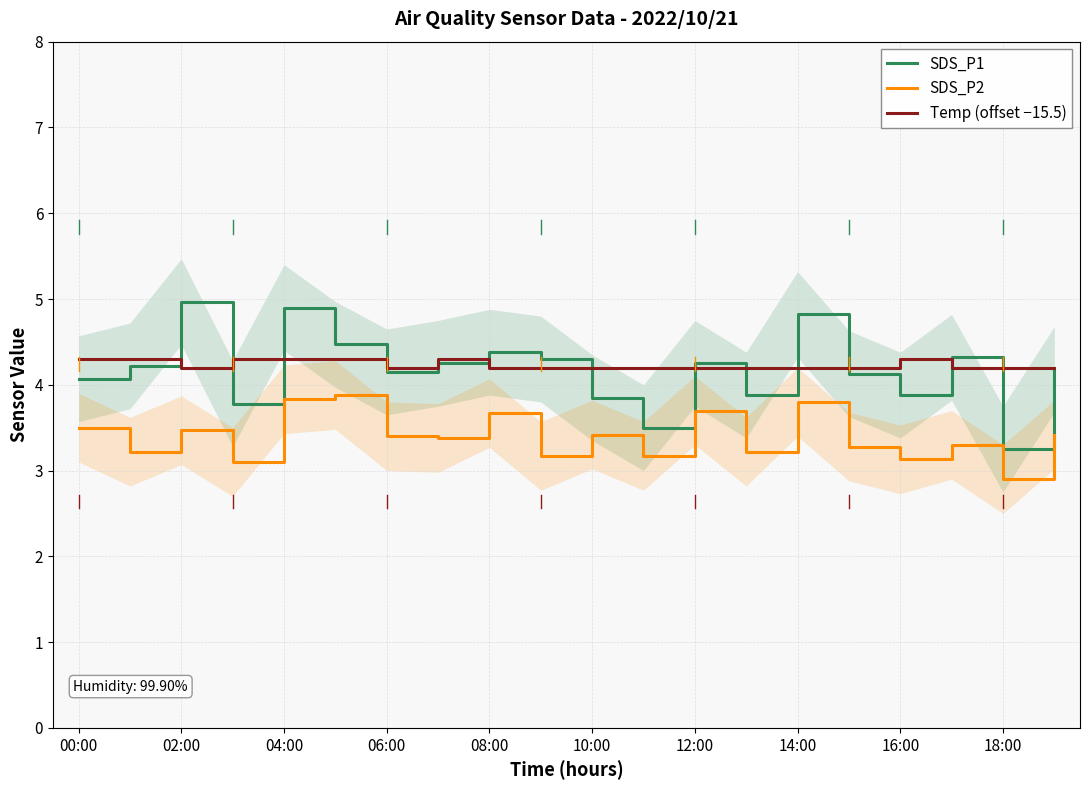

List the series in order of their peak value, lowest first.

SDS_P2, Temp (offset −15.5), SDS_P1